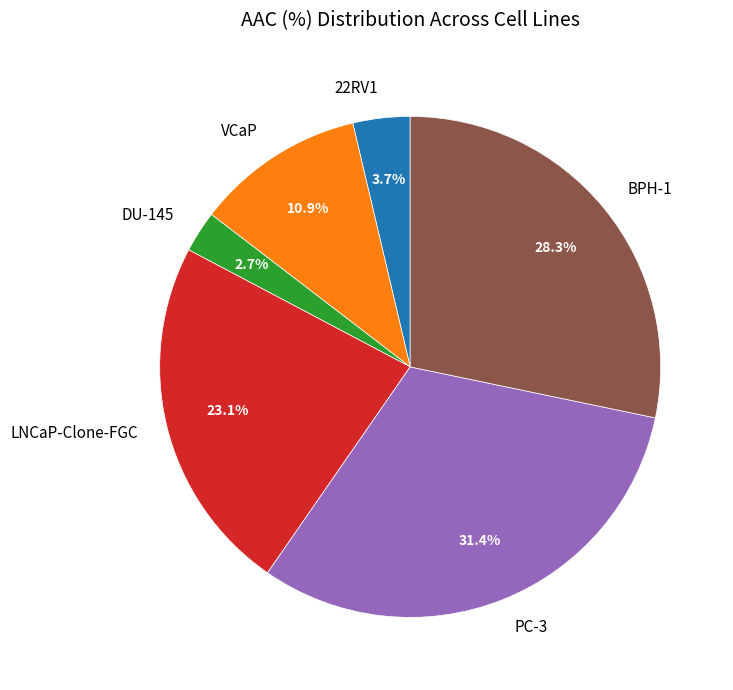

Does any single category account for the majority?

No